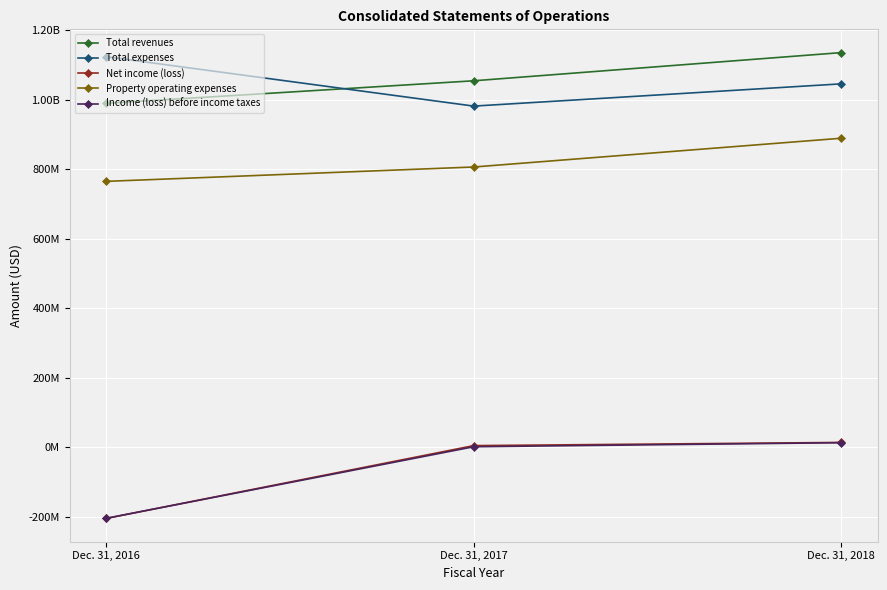

Does the chart have visible grid lines?

Yes